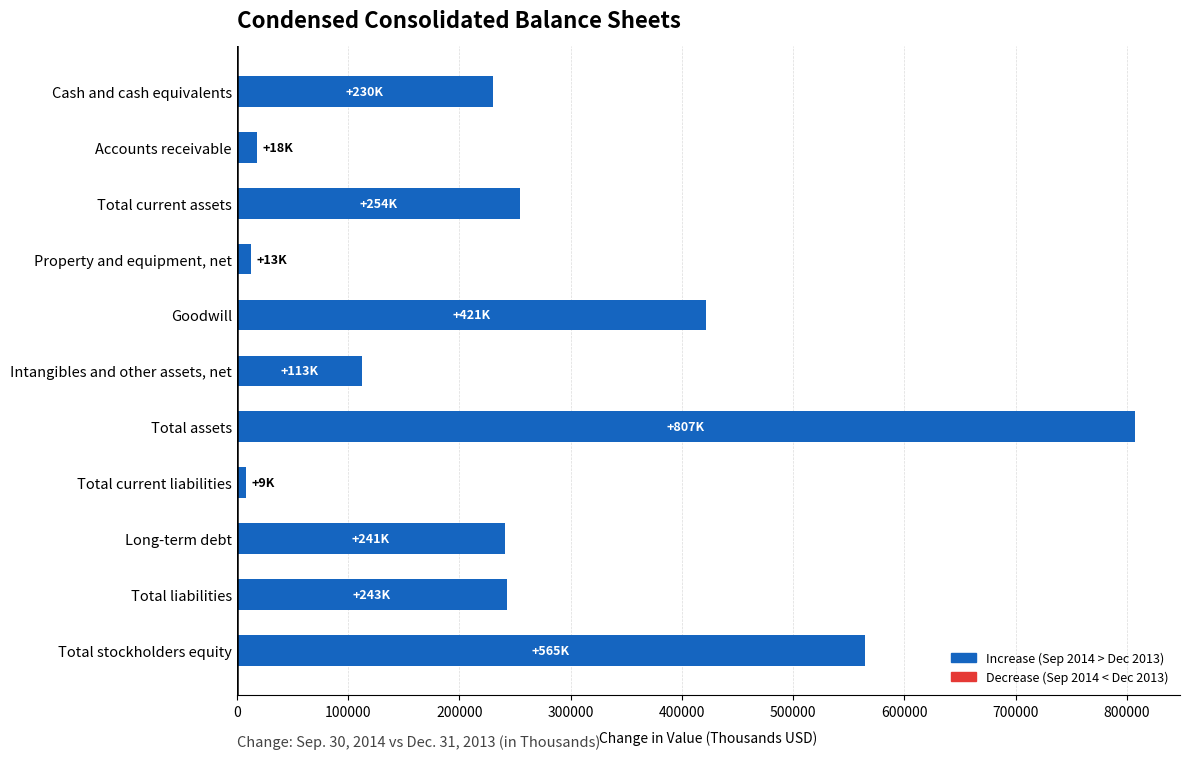

What is the label of the 6th bar from the top?

Intangibles and other assets, net